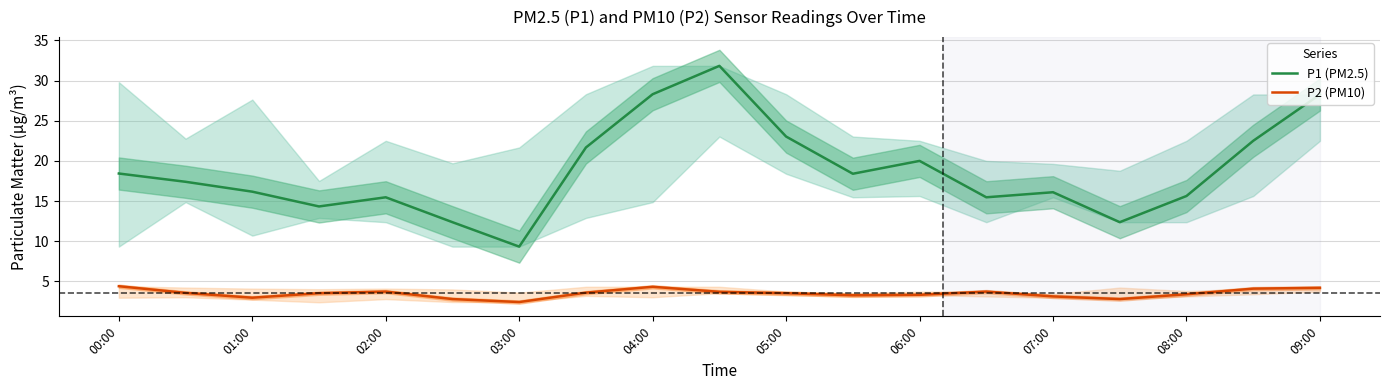

Is it true that P2 (PM10) equals 3.3 at 11?

True